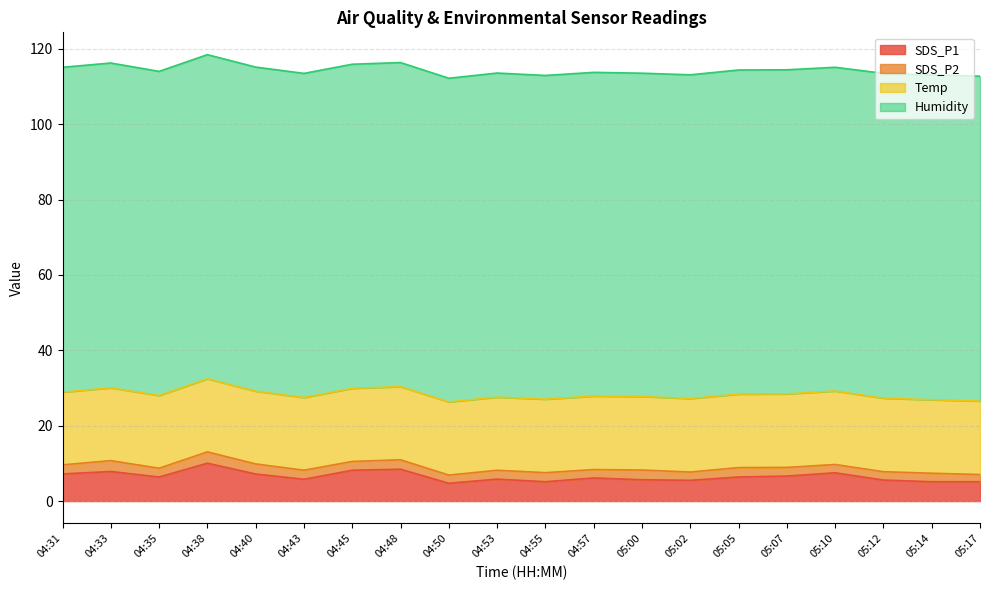

What is the minimum value for SDS_P2?

1.9